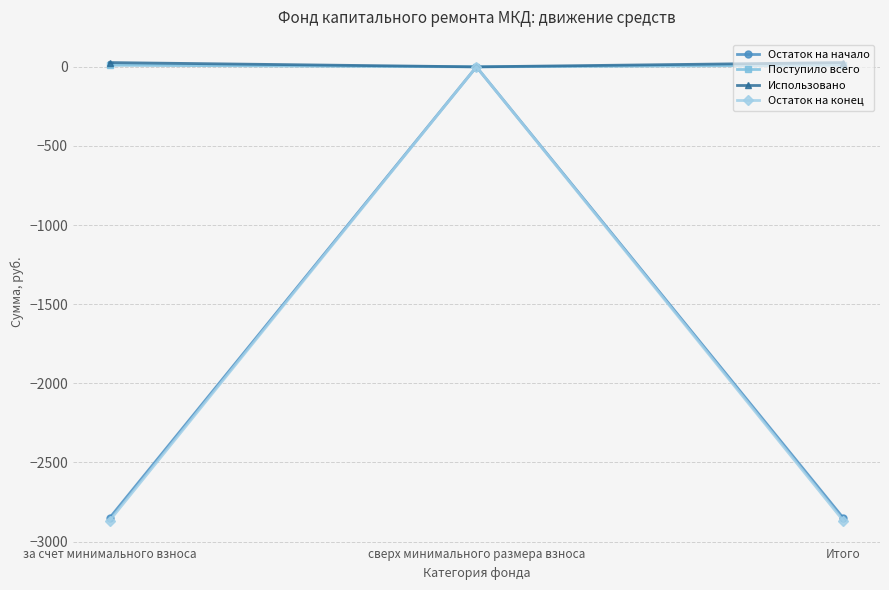

True or false: Остаток на начало has a value of -4816.9 at Итого.

False